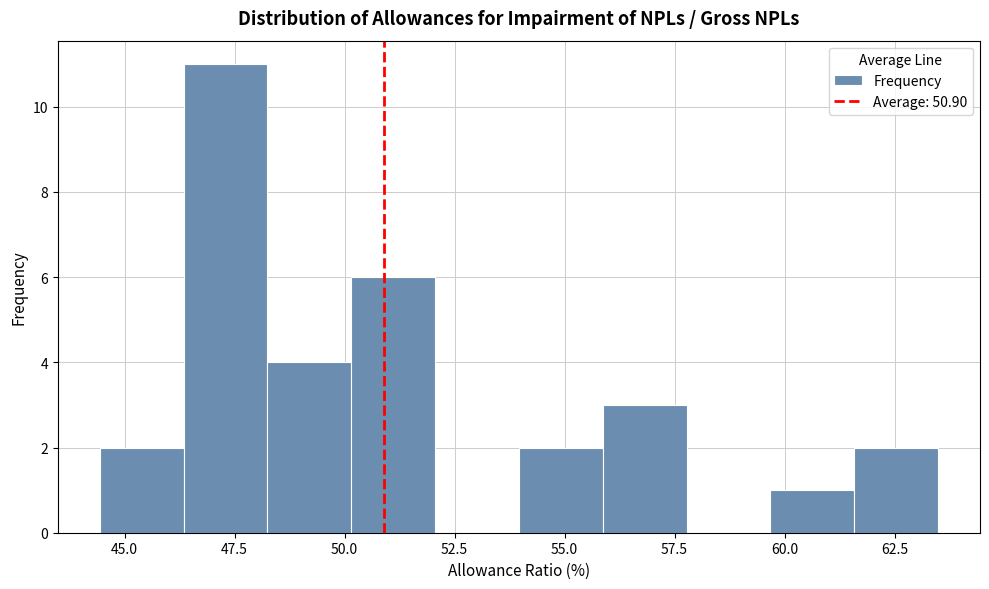

Read against the x-axis, roughly where is the centre of the tallest bar?

47.5